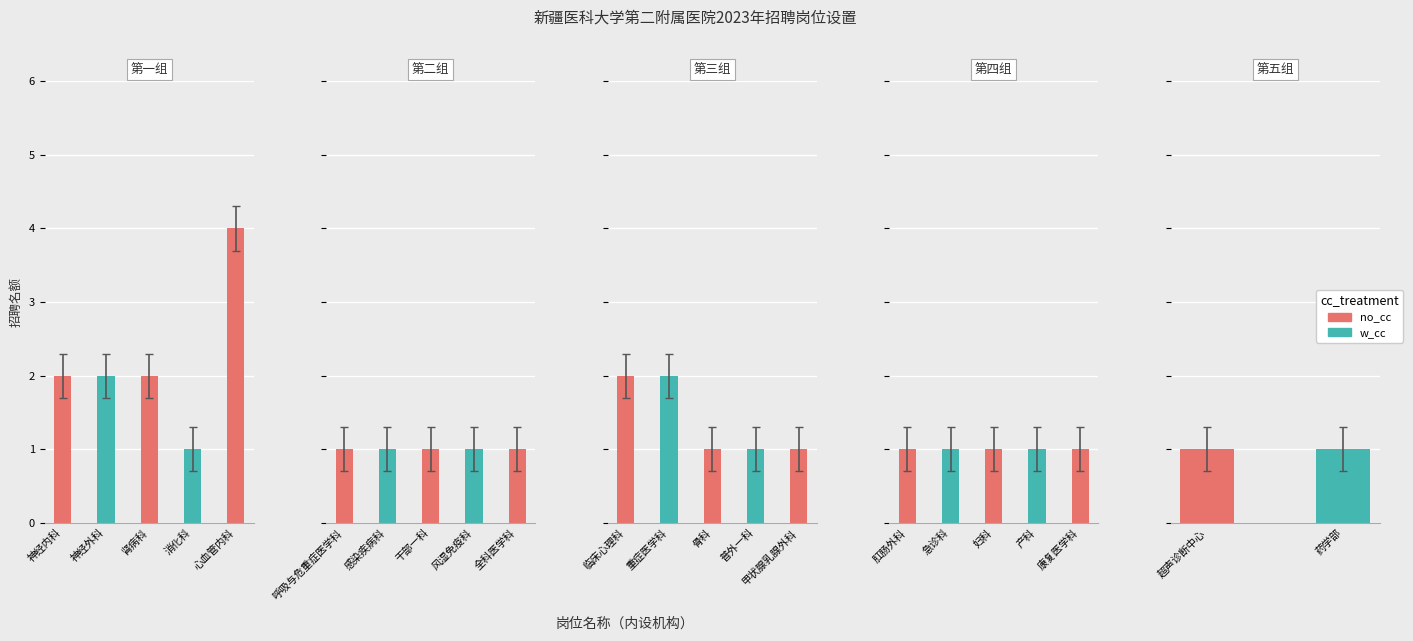

The value at 感染疾病科 is 1. True or false?

True